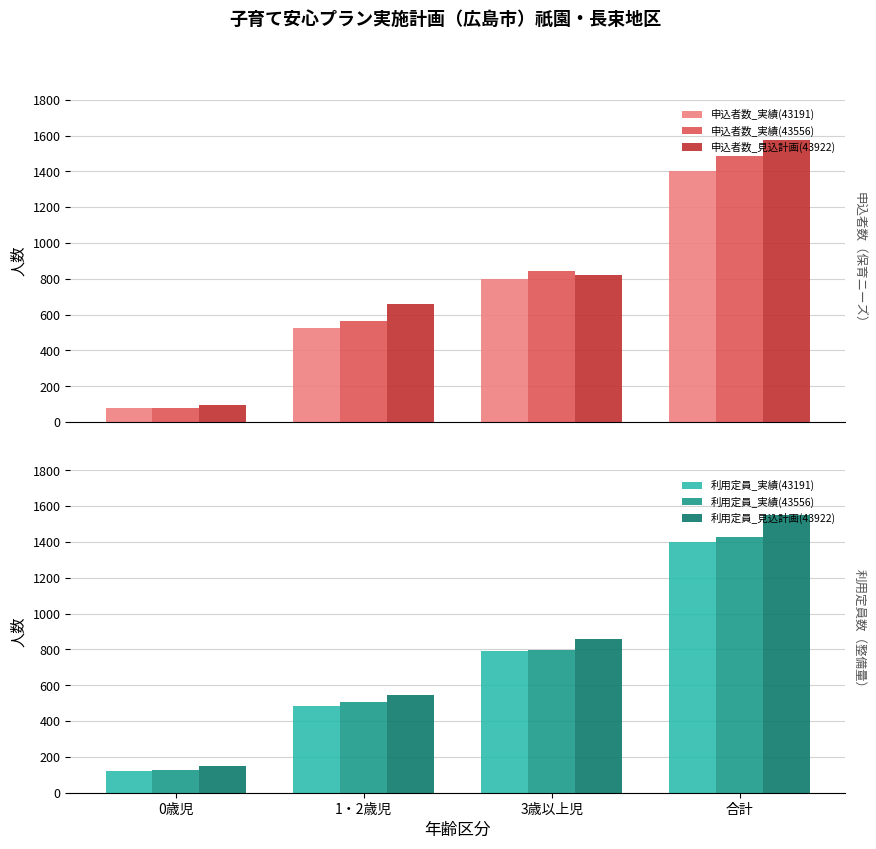

Count the 申込者数_実績(43191) values in the range 523 to 1401.

3